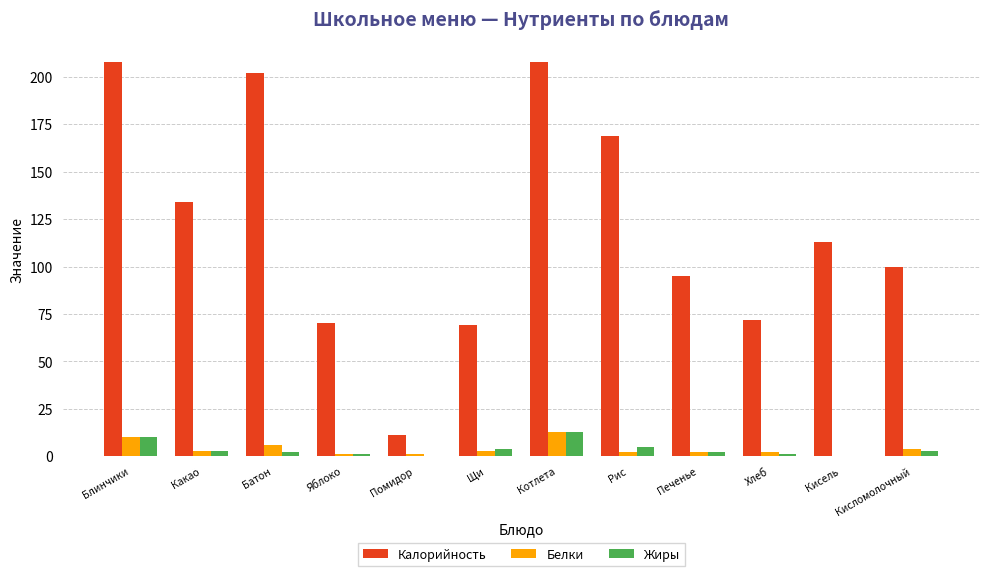

What is the average value of the Жиры series?

4